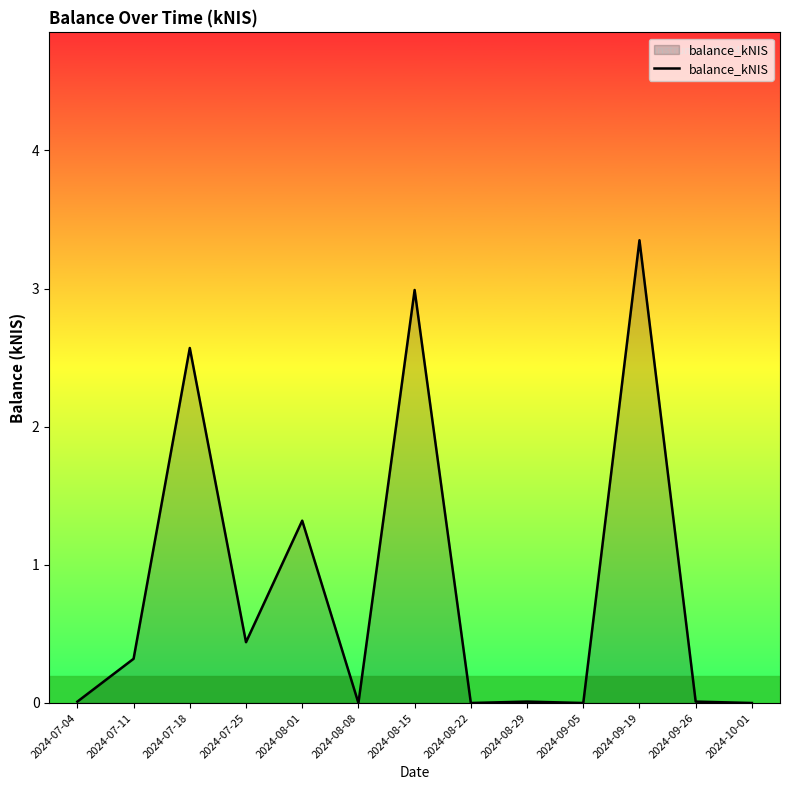

What is the sum of all values?

11.0